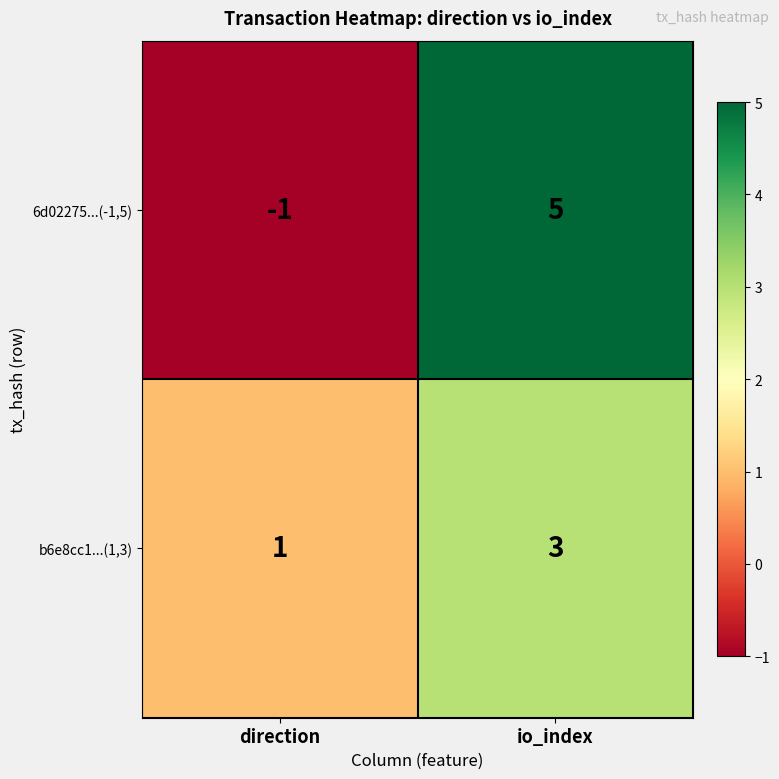

Is the value of 6d02275...(-1,5) at io_index greater than the value of b6e8cc1...(1,3) at direction?

Yes